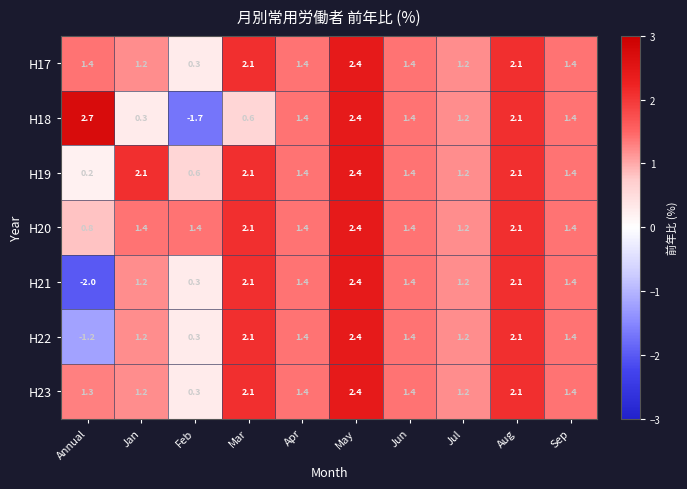

What is the average value of the H23 series?

1.5